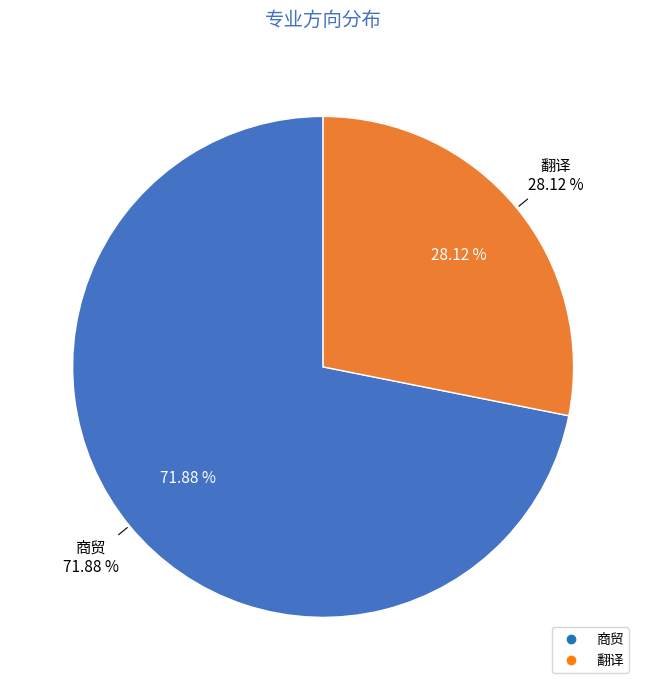

The 商贸 slice represents 58% of the pie. True or false?

False